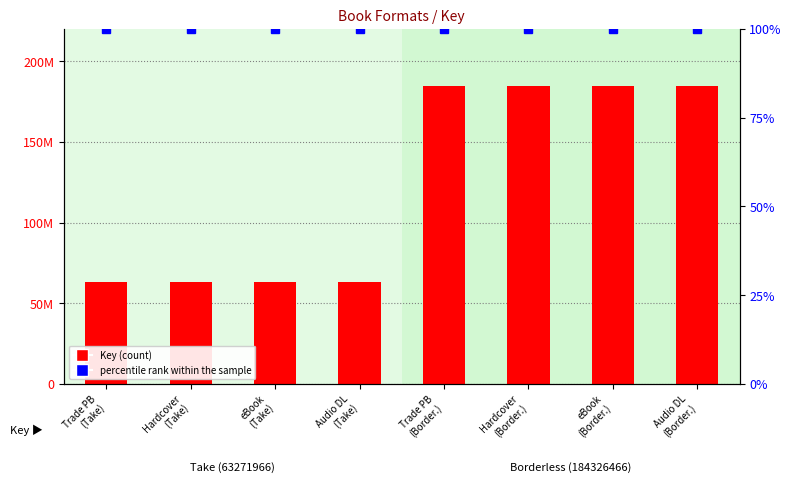

Is the value of percentile rank within the sample at Trade PB
(Take) greater than the value of Key at Audio DL
(Take)?

No